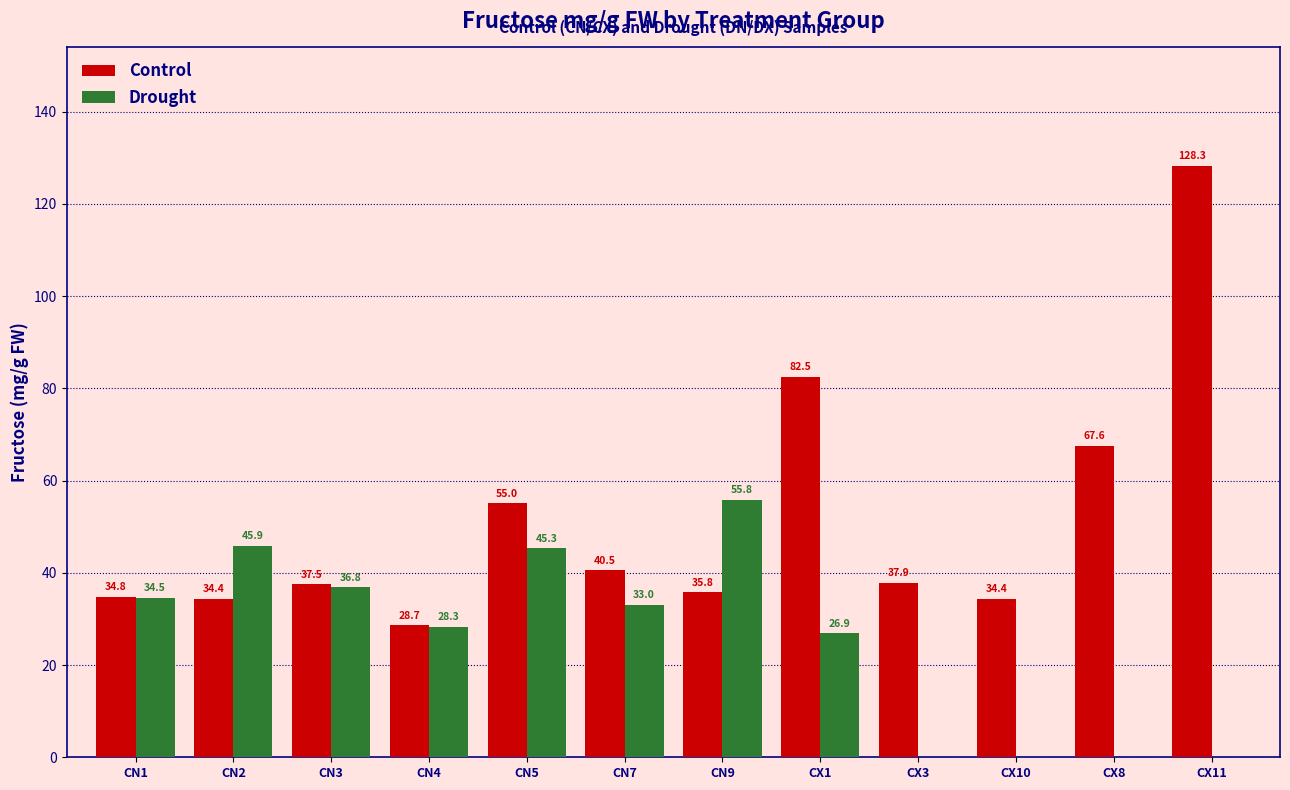

Which series has the largest range (max minus min)?

Control